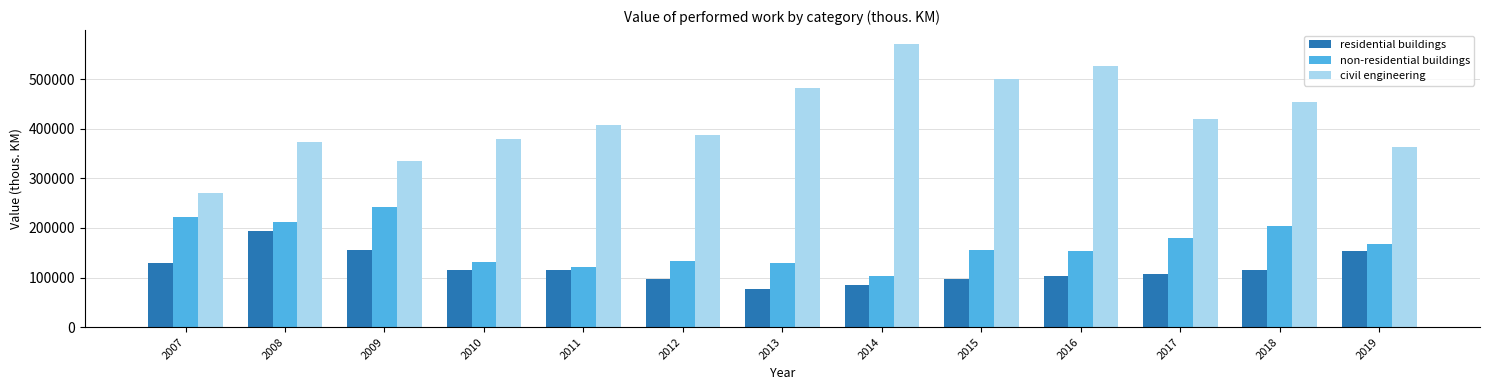

At 2014, list the series in order from smallest to largest.

residential buildings, non-residential buildings, civil engineering